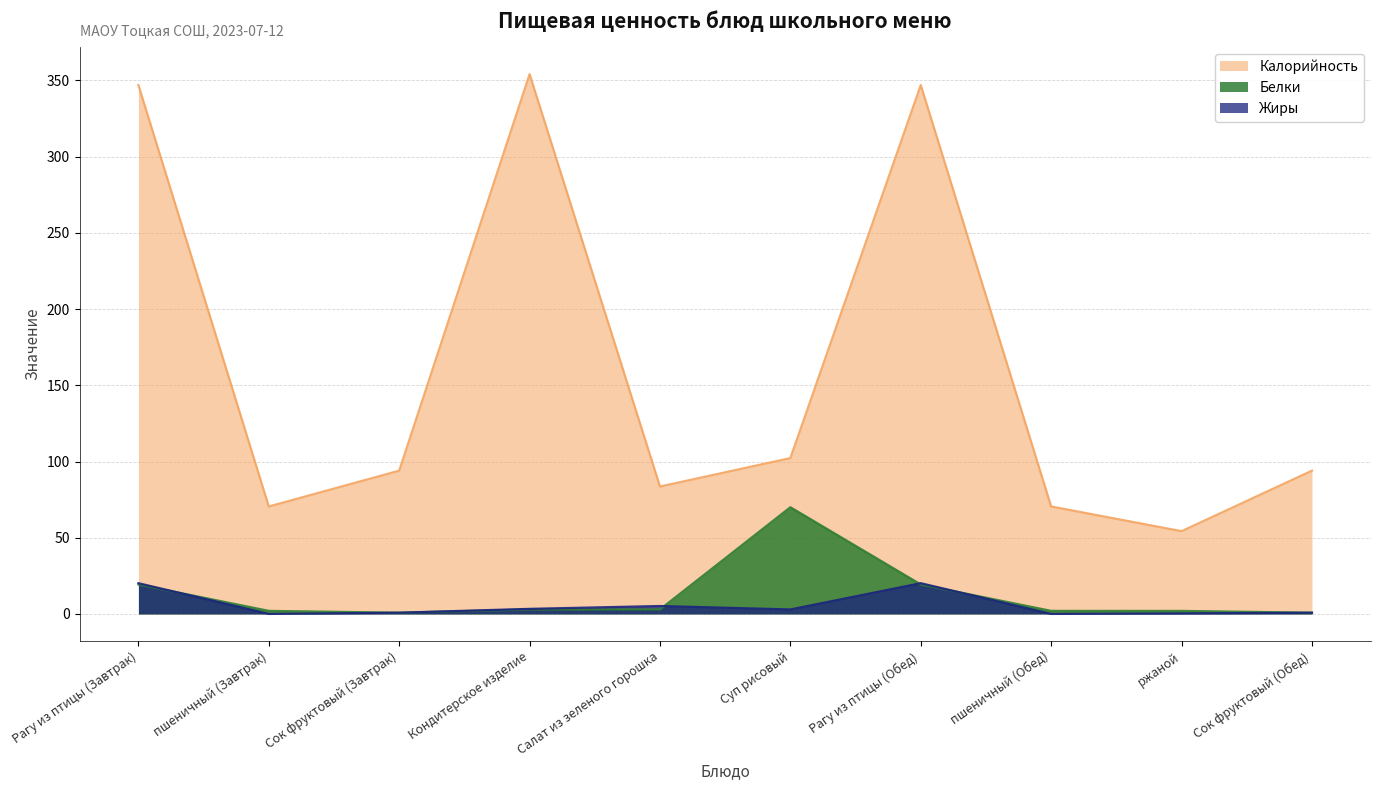

Reading left to right, what are all the values shown in this chart?

Калорийность: Рагу из птицы (Завтрак)=347.0	пшеничный (Завтрак)=70.5	Сок фруктовый (Завтрак)=94.0	Кондитерское изделие=354.2	Салат из зеленого горошка=83.6	Суп рисовый=102.3	Рагу из птицы (Обед)=347.0	пшеничный (Обед)=70.5	ржаной=54.3	Сок фруктовый (Обед)=94.0
Белки: Рагу из птицы (Завтрак)=19.3	пшеничный (Завтрак)=2.0	Сок фруктовый (Завтрак)=0.8	Кондитерское изделие=2.9	Салат из зеленого горошка=3.0	Суп рисовый=70.0	Рагу из птицы (Обед)=19.3	пшеничный (Обед)=2.0	ржаной=2.0	Сок фруктовый (Обед)=0.8
Жиры: Рагу из птицы (Завтрак)=20.2	пшеничный (Завтрак)=0.0	Сок фруктовый (Завтрак)=0.8	Кондитерское изделие=3.3	Салат из зеленого горошка=5.2	Суп рисовый=2.9	Рагу из птицы (Обед)=20.2	пшеничный (Обед)=0.0	ржаной=0.4	Сок фруктовый (Обед)=0.8